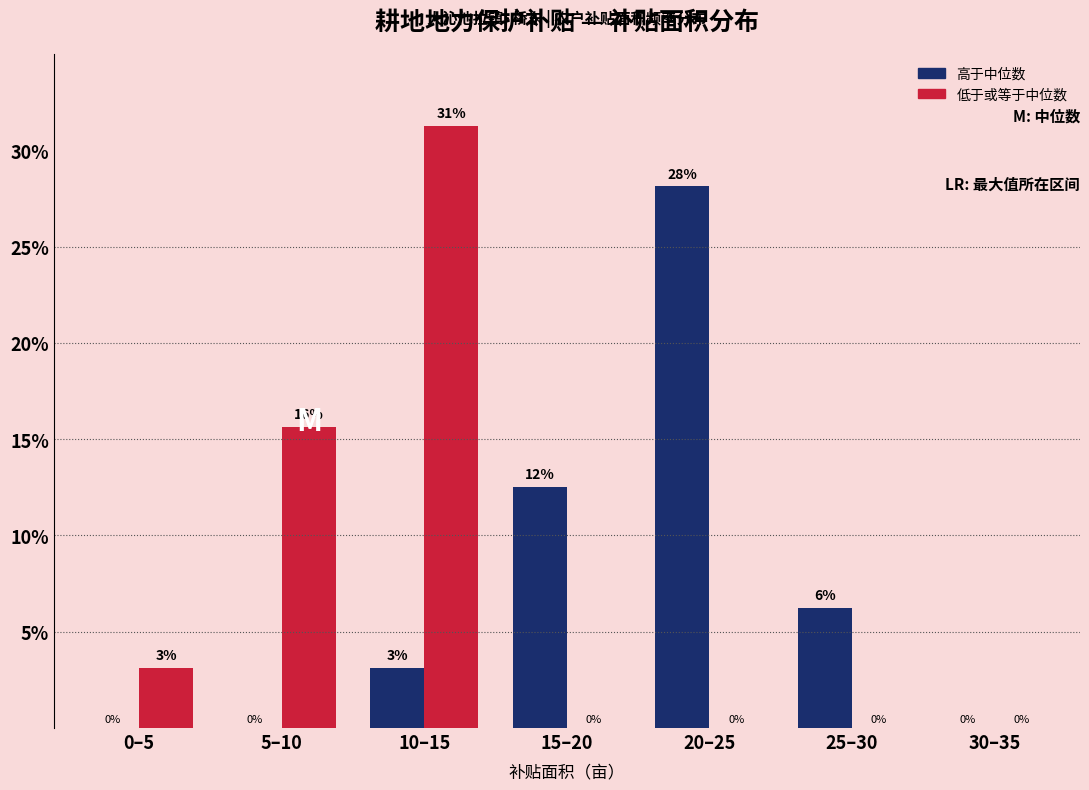

What is the approximate value of 高于中位数 at 20–25?

28.1